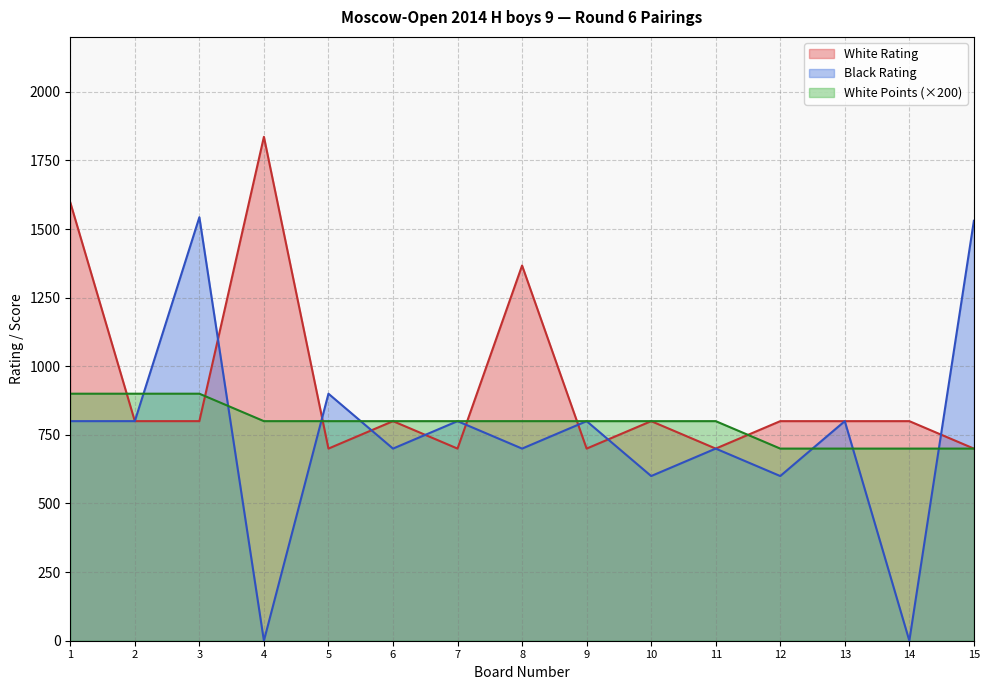

Where do White Points Before and Black Rating first cross each other?

2 and 3